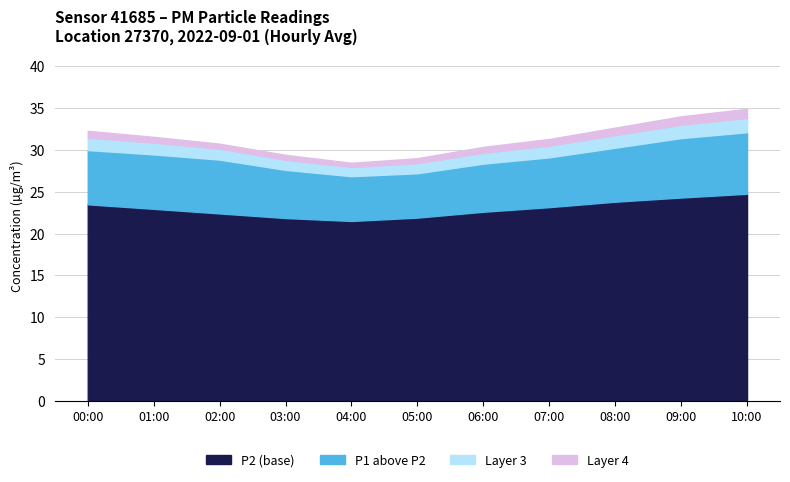

At which label does P1 first exceed 29?

00:00